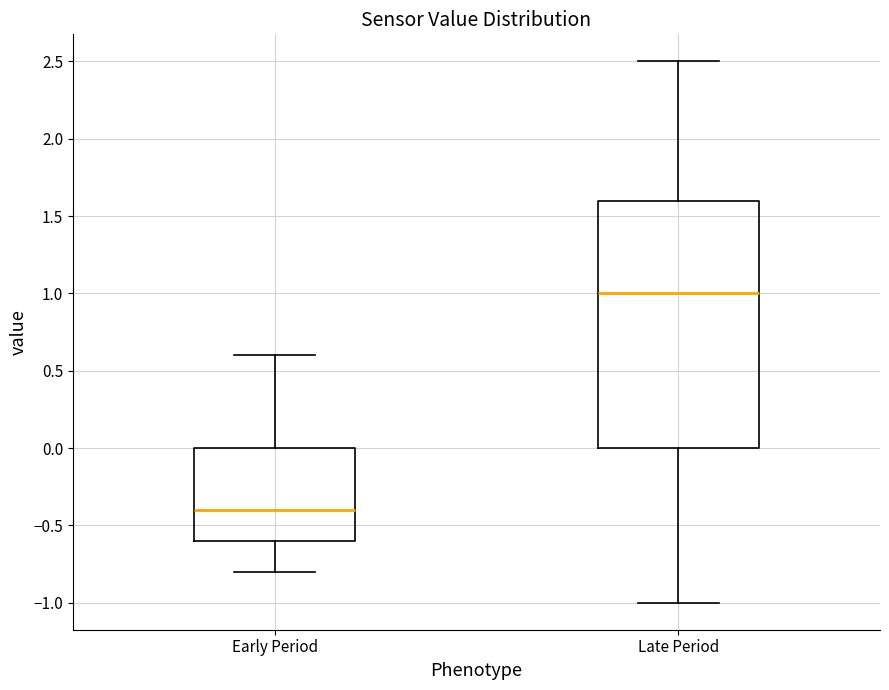

Where does the lower whisker of the box for Early Period end on the y-axis? The values are not printed on the chart, so give them approximately, as read against the axis.

-0.8